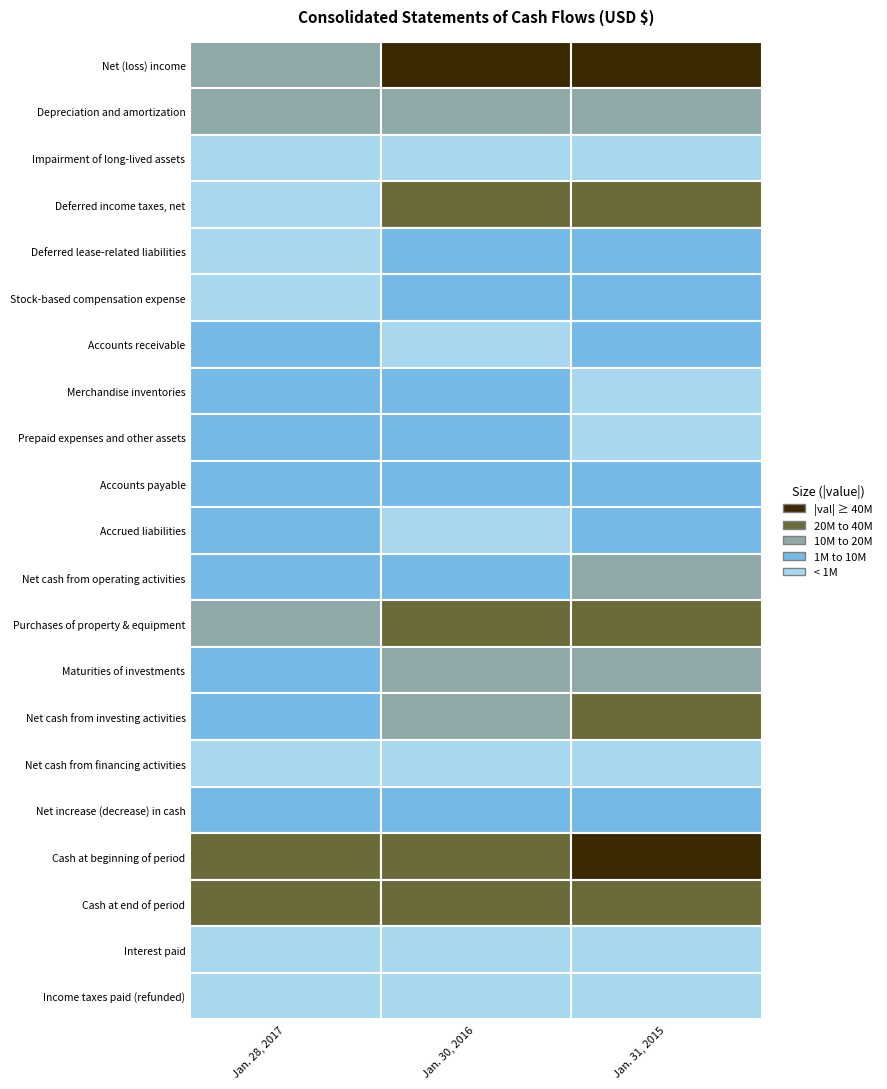

Reading left to right, what are all the values shown in this chart?

Jan. 28, 2017: 0=-17783000	1=12300000	2=786000	3=72000	4=-911000	5=676000	6=1518000	7=5647000	8=5567000	9=-2610000	10=5972000	11=9915000	12=-10327000	13=3008000	14=-6408000	15=-7000	16=3500000	17=31506000	18=35006000	19=192000	20=106000
Jan. 30, 2016: 0=-49094000	1=12048000	2=281000	3=37544000	4=3267000	5=1637000	6=-67000	7=2837000	8=-2214000	9=-1670000	10=370000	11=5382000	12=-26082000	13=14987000	14=-11095000	15=-26000	16=-5739000	17=37245000	18=31506000	19=168000	20=-223000
Jan. 31, 2015: 0=47126000	1=11786000	2=216000	3=-37938000	4=6473000	5=2318000	6=-1572000	7=-441000	8=198000	9=-5119000	10=-3826000	11=19001000	12=-20270000	13=16506000	14=-22244000	15=-586000	16=-3829000	17=41074000	18=37245000	19=259000	20=487000